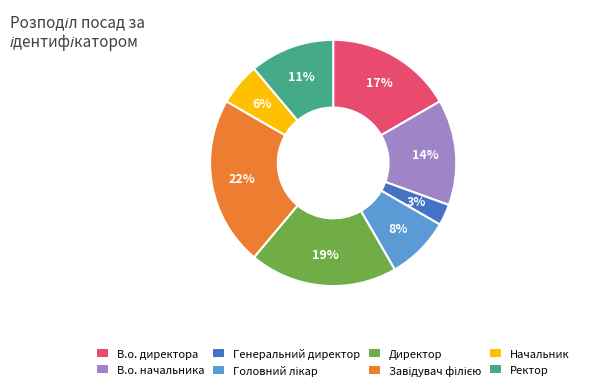

How many segments does this pie chart have?

8